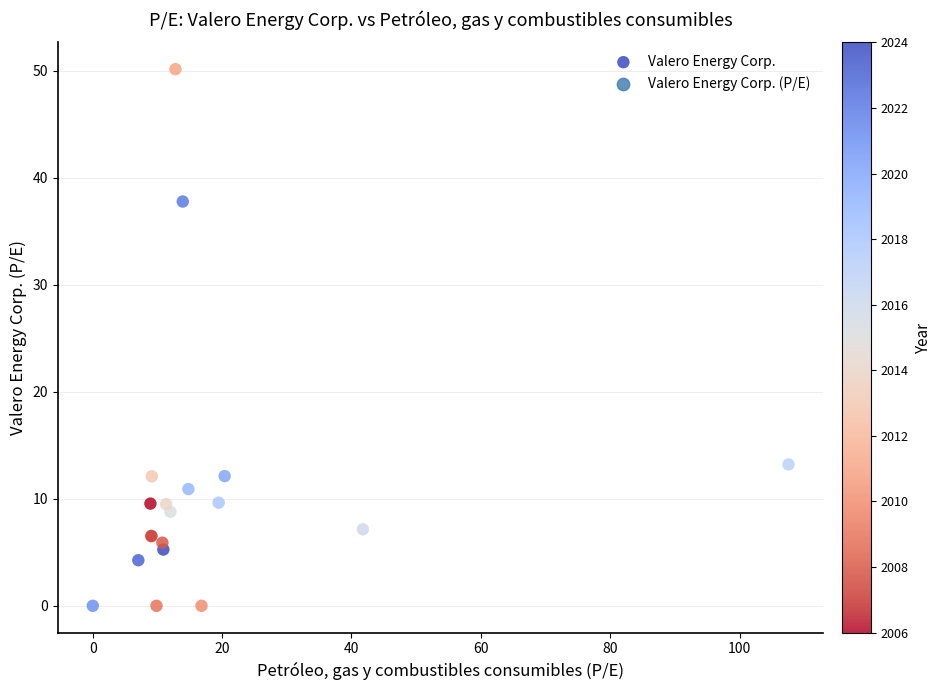

What Y value in the scatter plot is closest to 25?

13.2